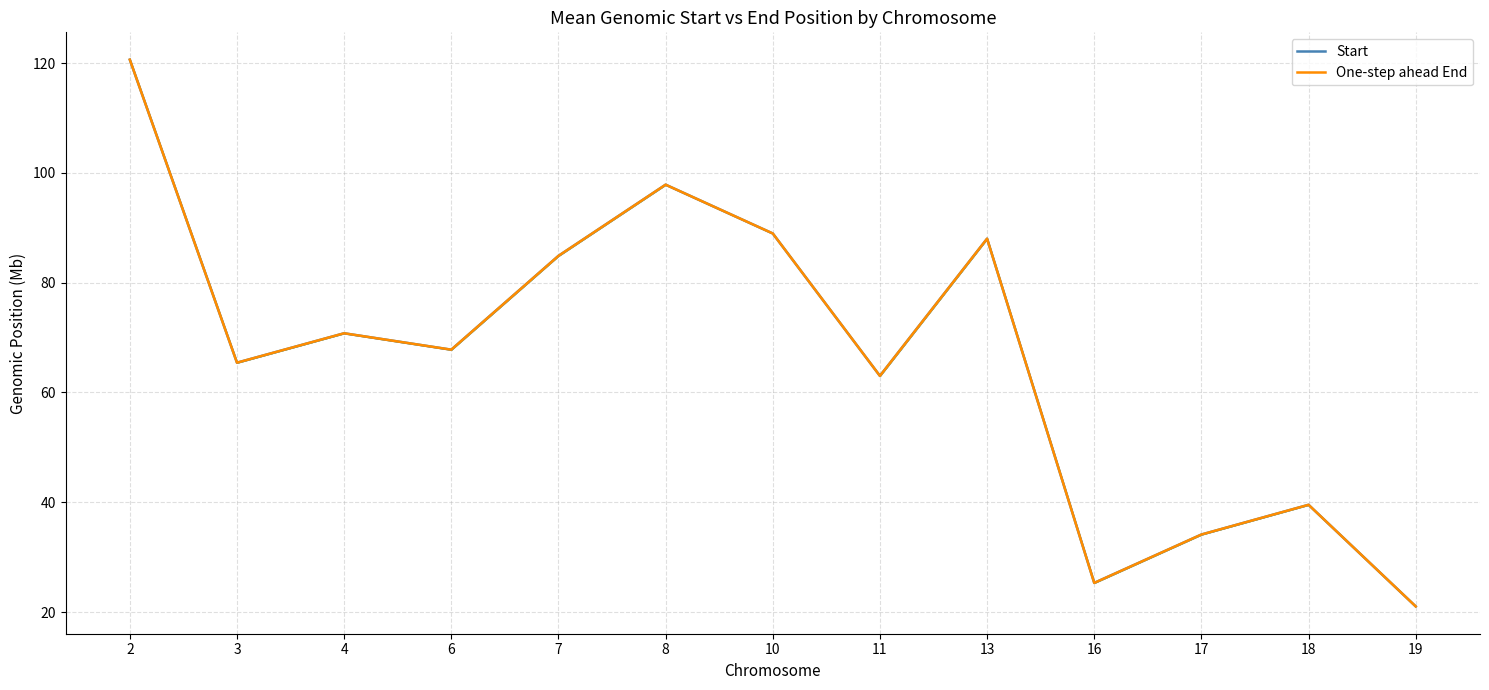

What is the sum of the One-step ahead End values at 7 and 6?

152.7